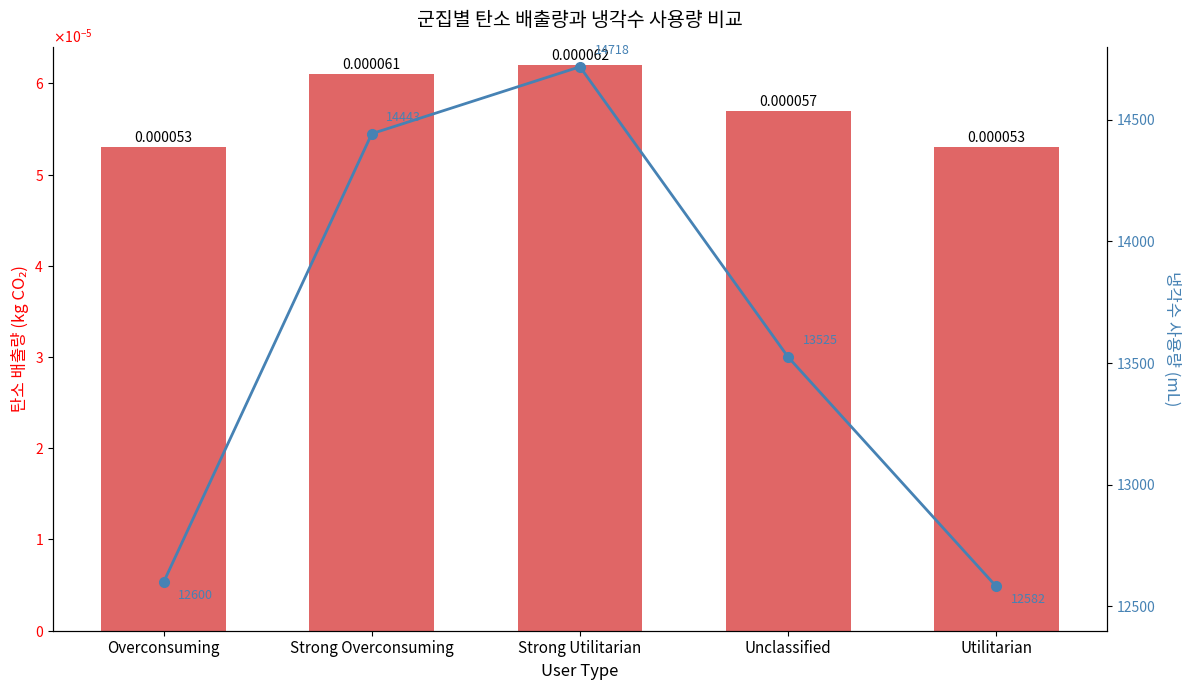

Does the chart contain stacked bars?

No